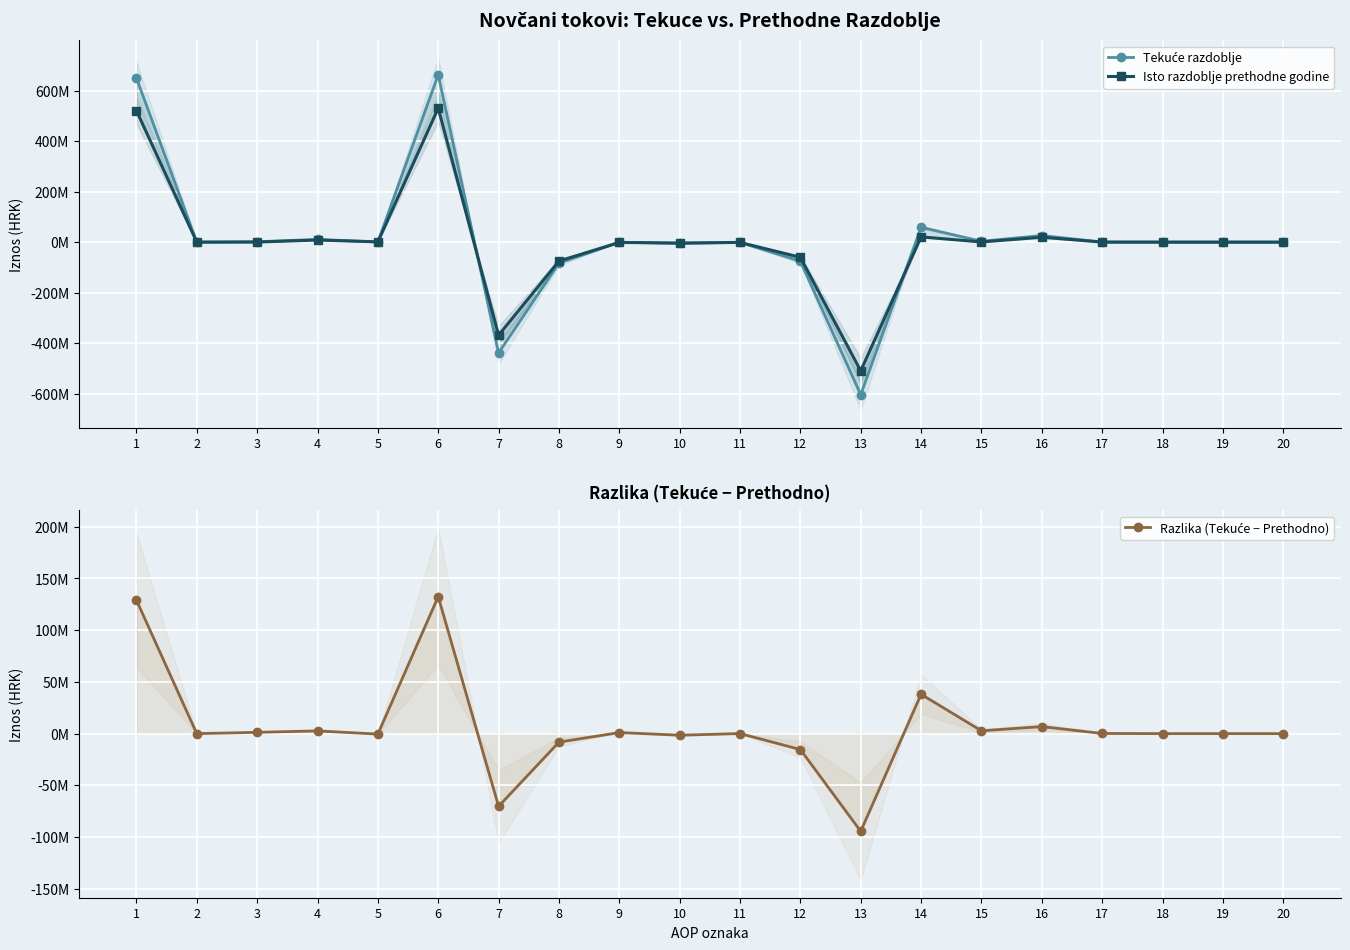

Which category has the lowest value in the Isto razdoblje prethodne godine series?

13